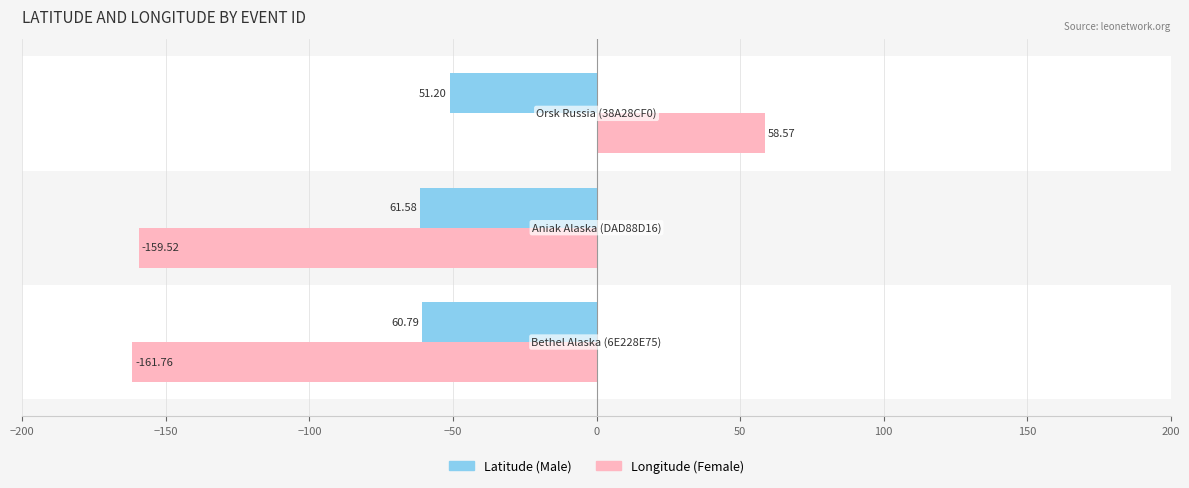

At how many categories does at least one series exceed -53?

1